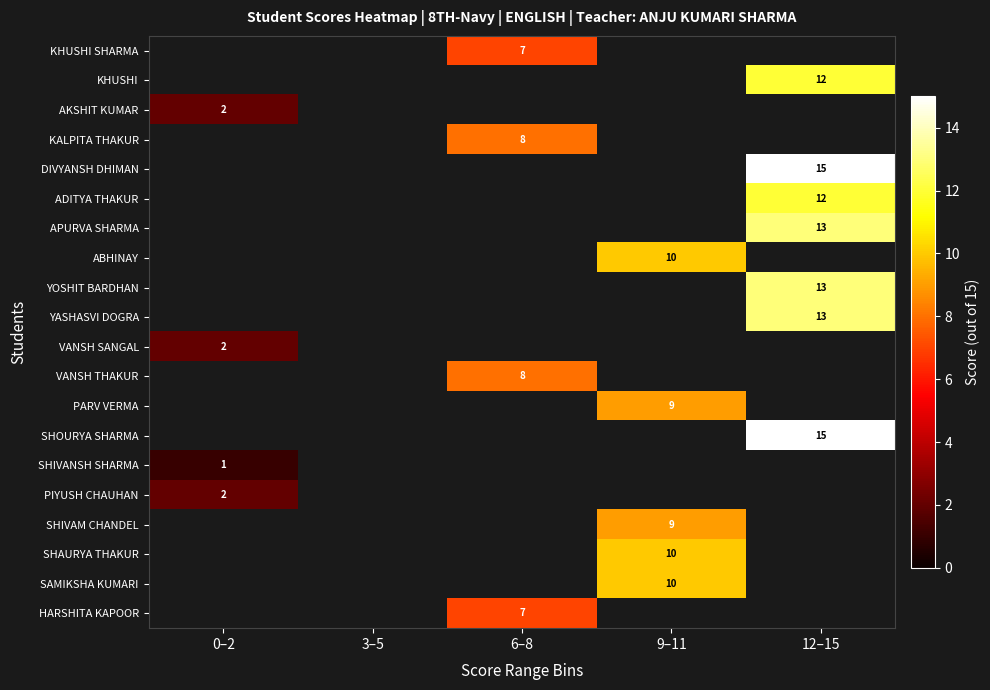

At which category does the chart reach its peak across all series?

12–15